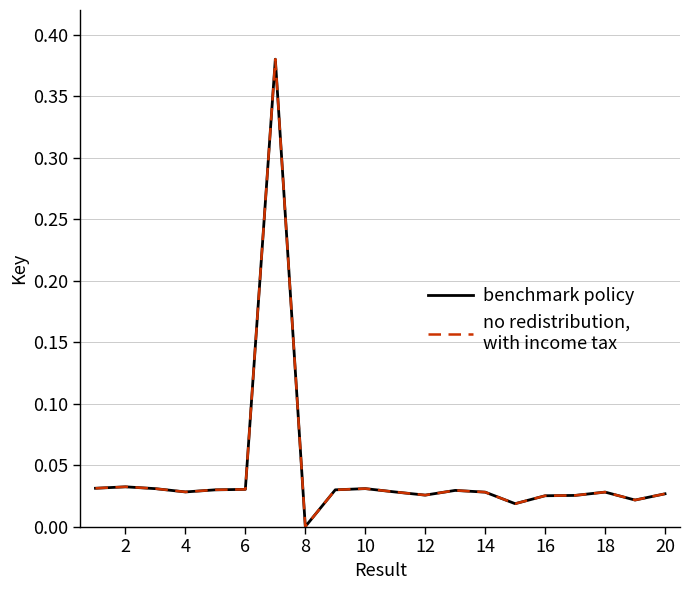

Does the chart display data point markers on the line(s)?

No